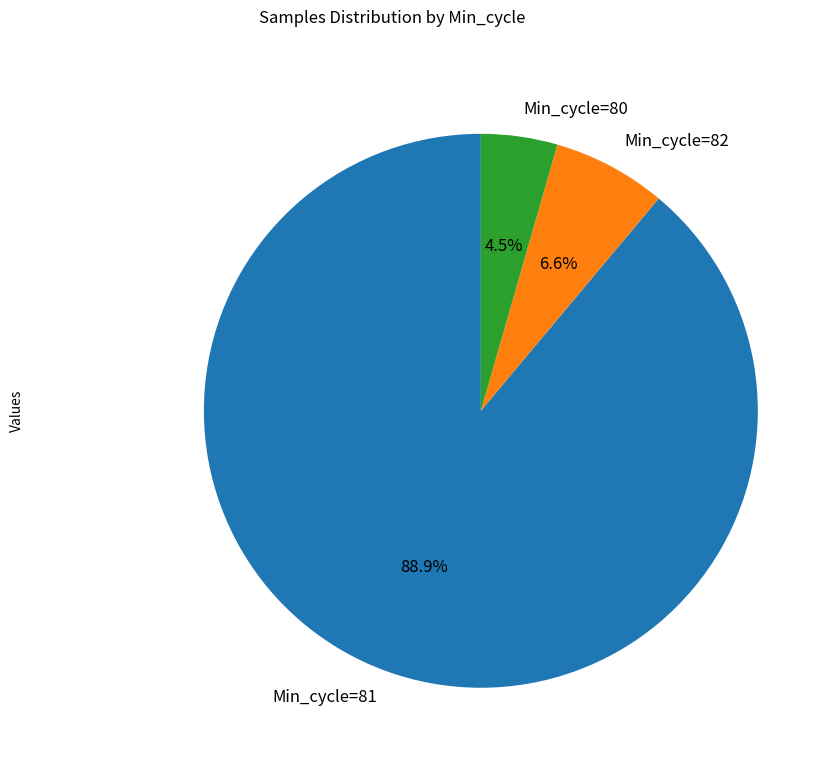

Is there any slice that represents more than half of the pie?

Yes